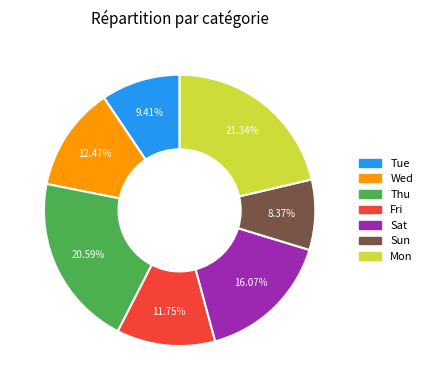

Is there any slice that represents more than half of the pie?

No